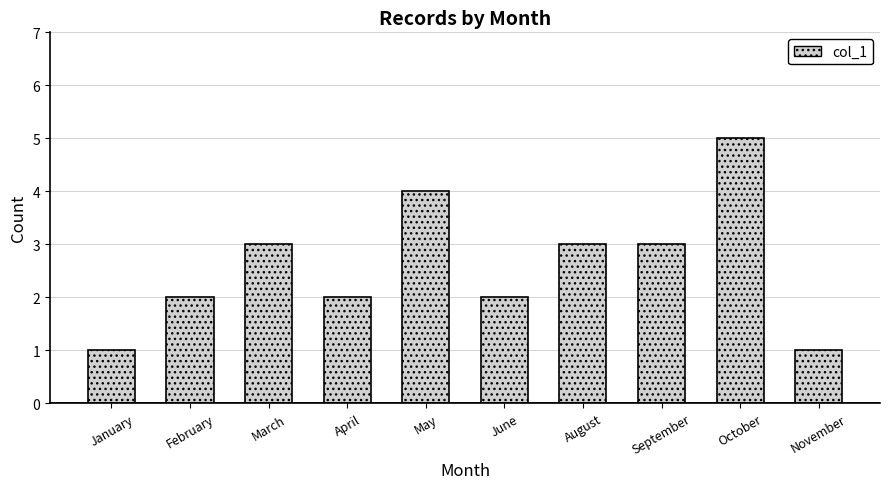

Reading left to right, extract all data points from this chart.

January=1	February=2	March=3	April=2	May=4	June=2	August=3	September=3	October=5	November=1